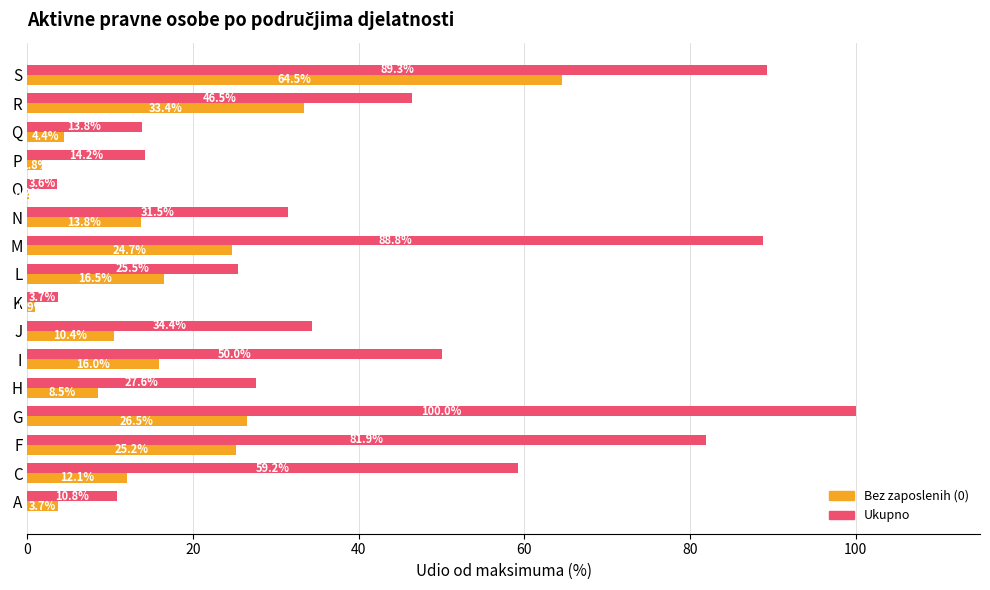

What is the sum of all Bez zaposlenih (0) values?

262.6